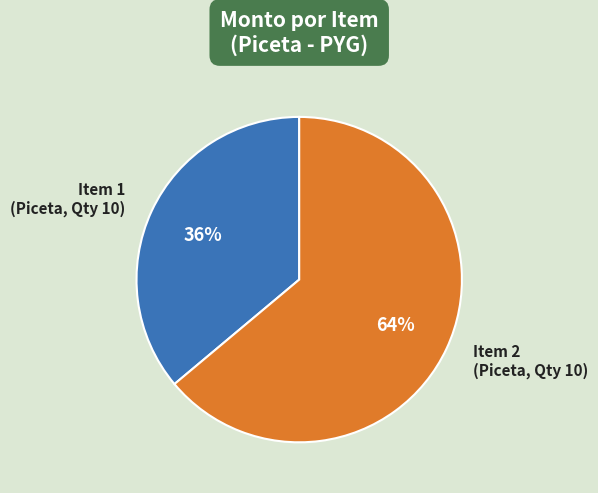

Is there any slice that represents more than half of the pie?

Yes